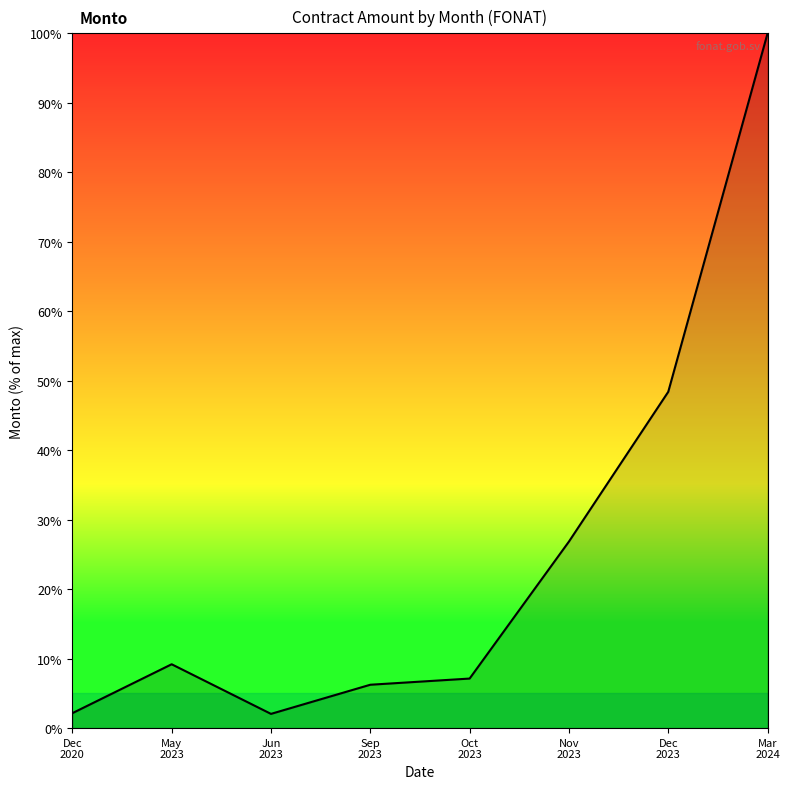

The chart shows a value of 26.8 at Nov
2023. True or false?

True